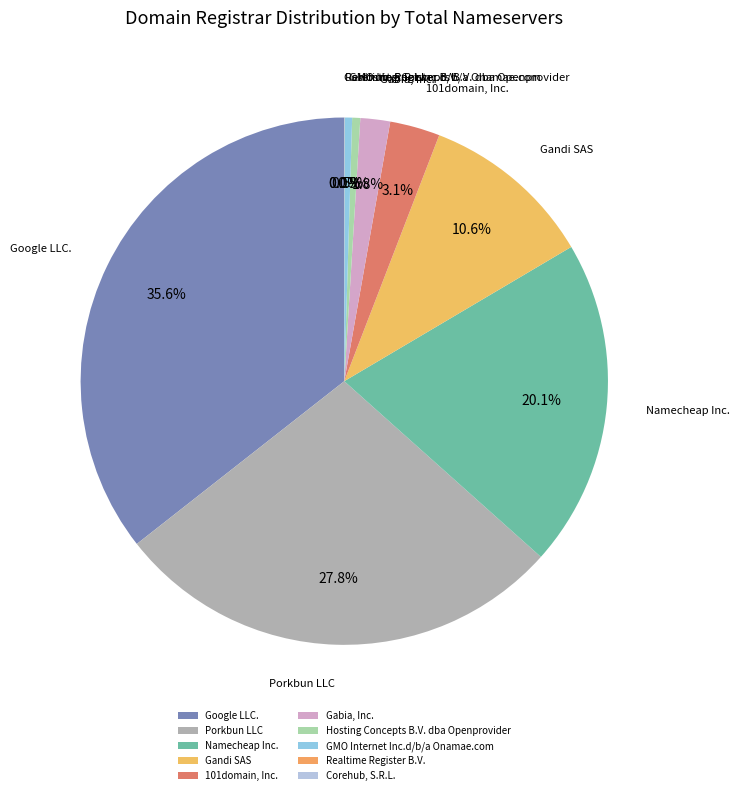

Is there a majority slice in this chart?

No